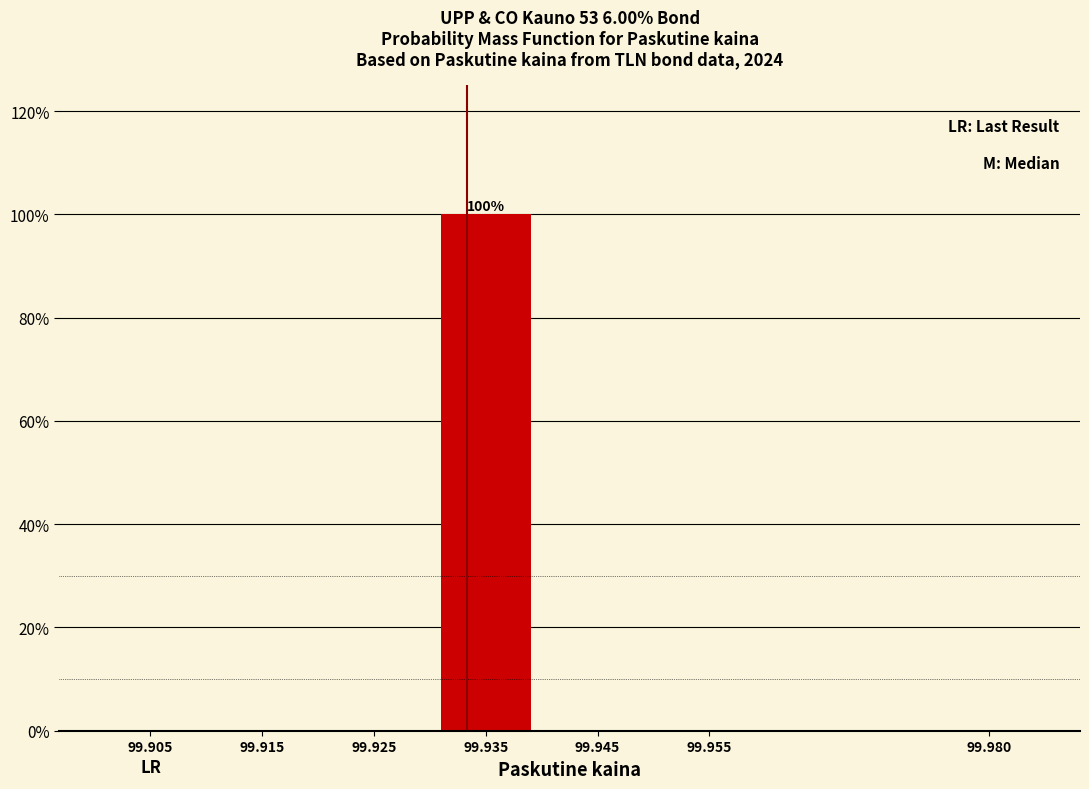

Reading left to right, what are all the values shown in this chart?

99.905=0	99.915=0	99.925=0	99.935=100	99.945=0	99.955=0	99.980=0